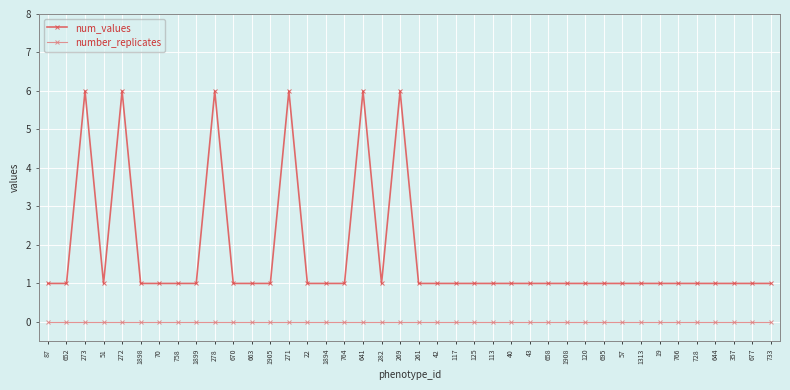

What is the average value of the num_values series?

2